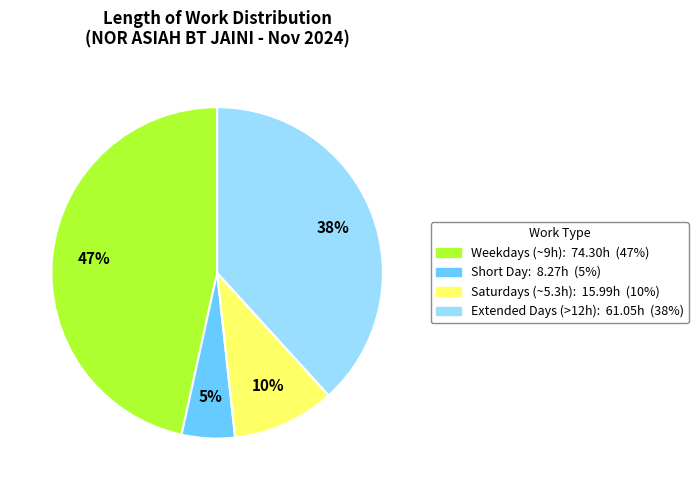

Does any single category account for the majority?

No